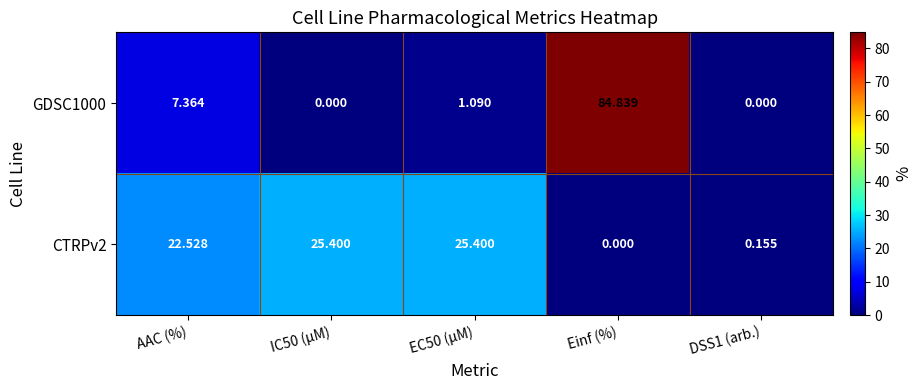

Which series has the widest spread of values?

GDSC1000